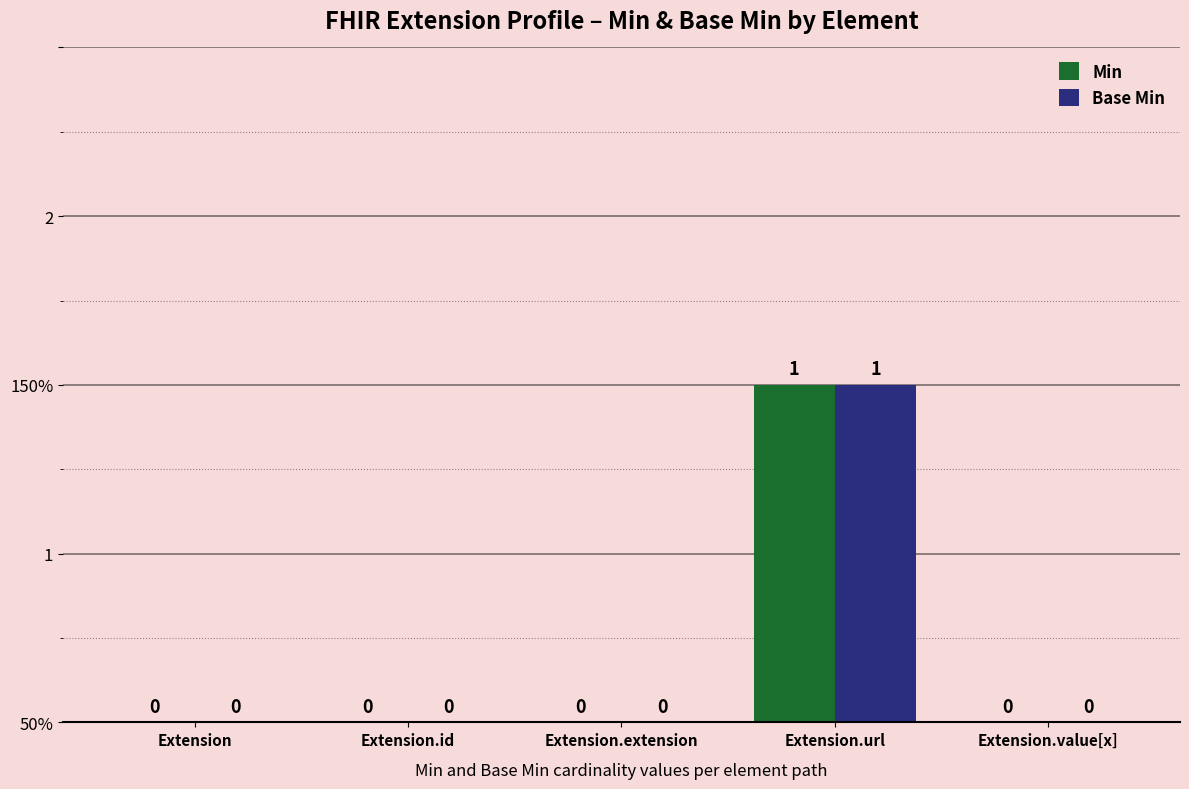

What are all the series names shown in the legend?

Min, Base Min